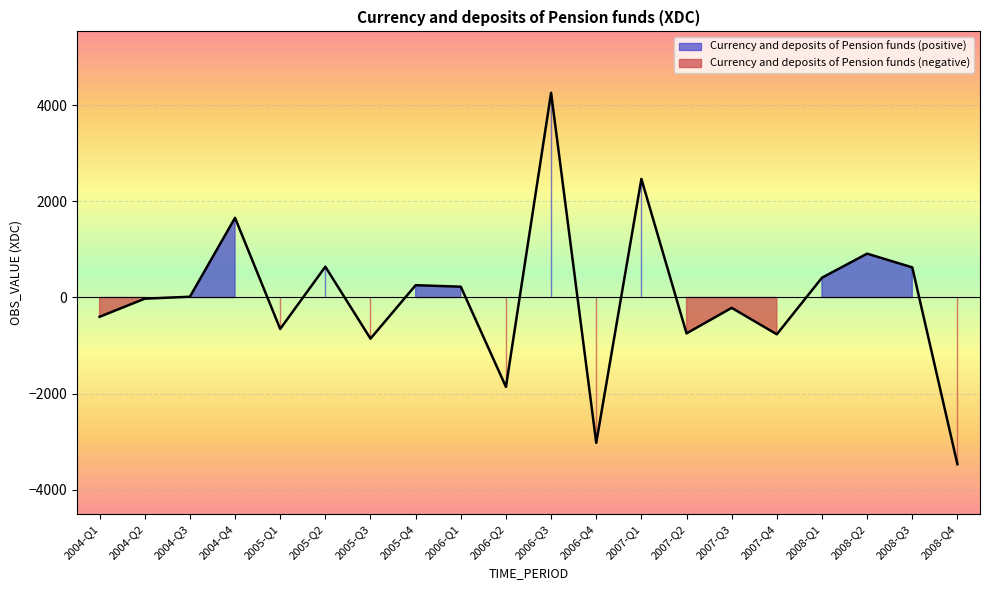

What is the value of the 1st point from the left?

-401.6